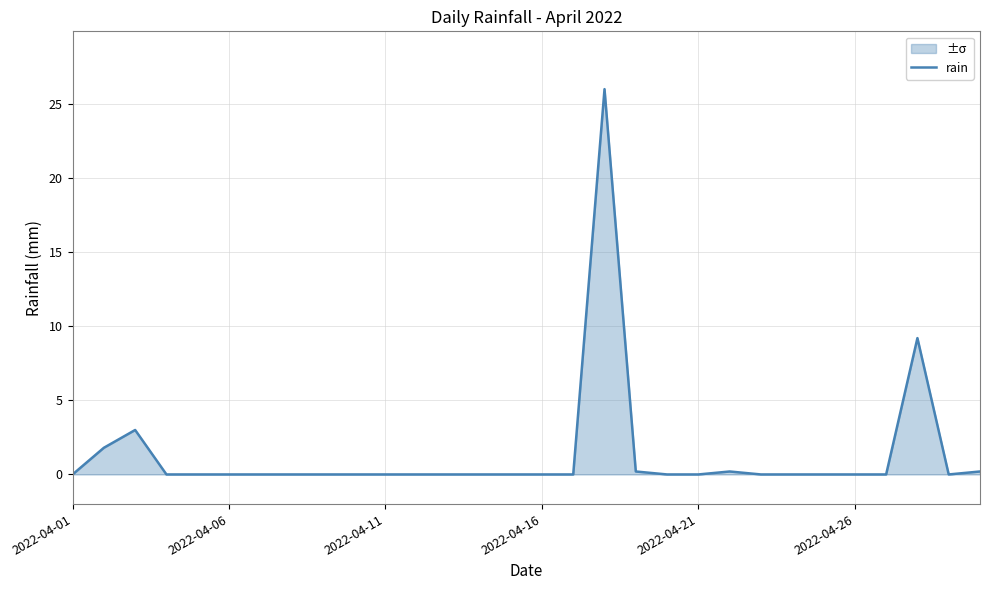

What is the greatest value displayed?

26.0